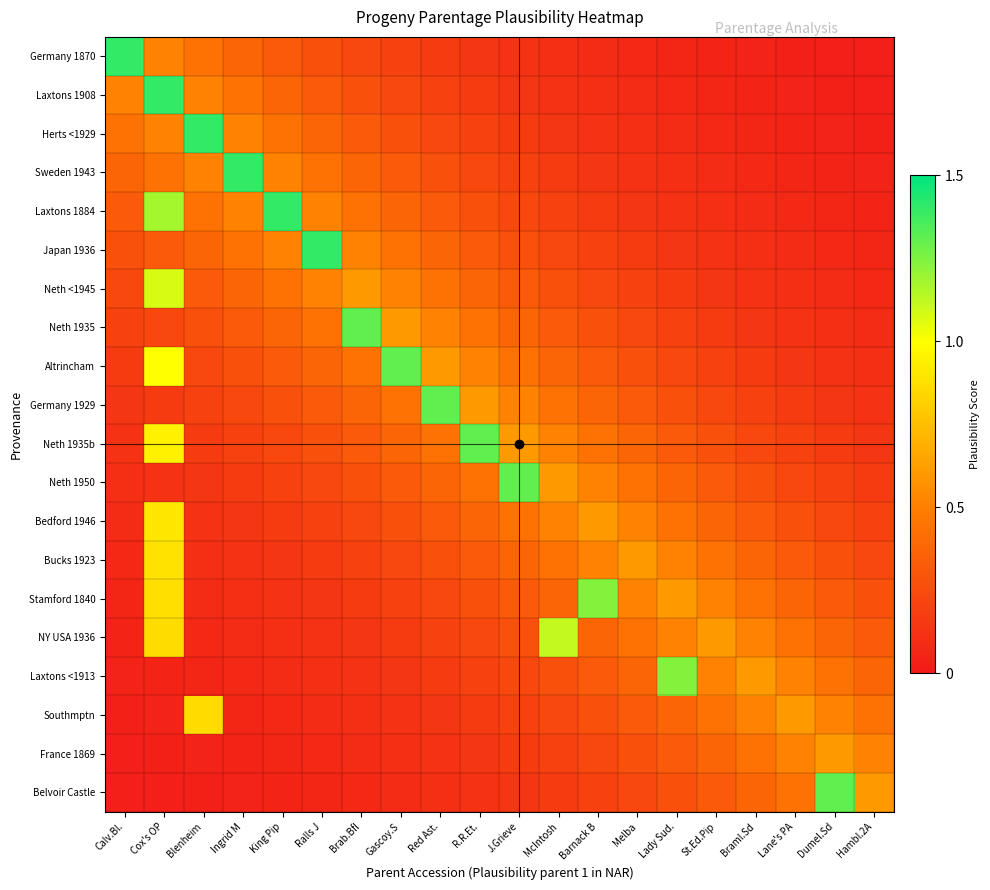

List the series in order of their peak value, lowest first.

France 1869, Southmptn, Bucks 1923, Bedford 1946, Neth <1945, NY USA 1936, Stamford 1840, Laxtons <1913, Neth 1935, Altrincham, Germany 1929, Neth 1935b, Neth 1950, Belvoir Castle, Germany 1870, Laxtons 1908, Herts <1929, Sweden 1943, Laxtons 1884, Japan 1936